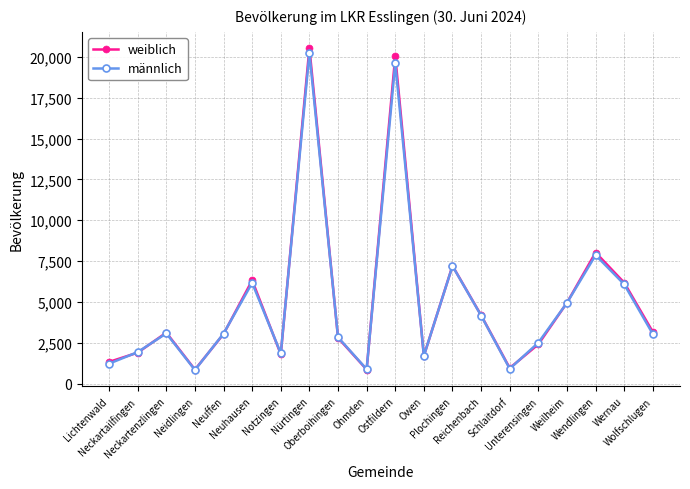

What is the sum of all weiblich values?

101437